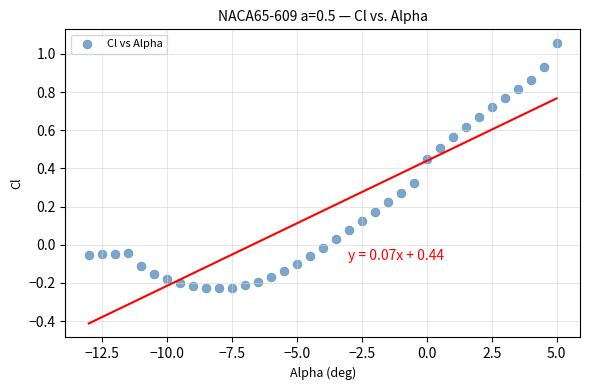

What is the range of X values (max minus min)?

18.0